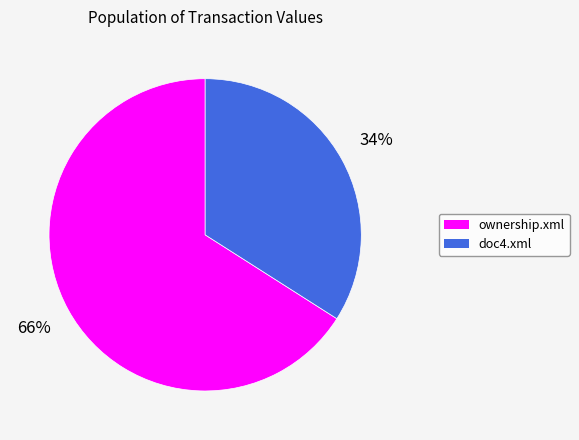

Rank the categories by value from highest to lowest.

ownership.xml, doc4.xml